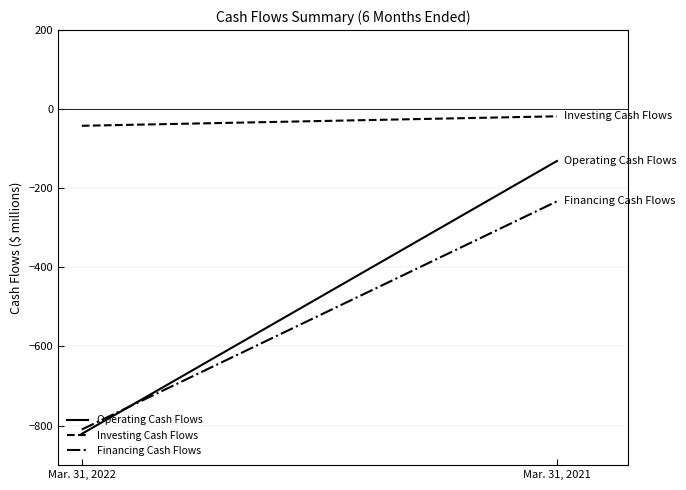

Does the chart have visible grid lines?

Yes